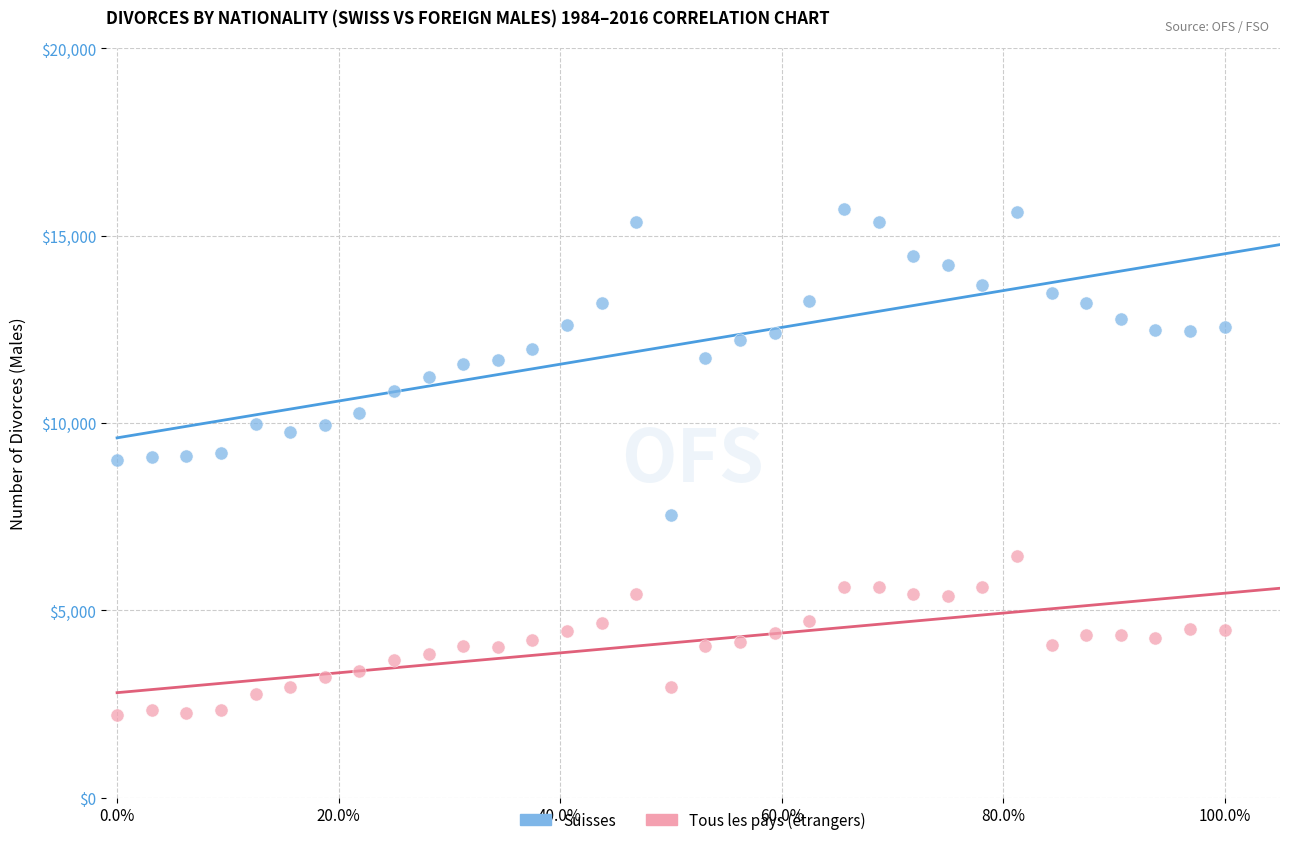

Which series contains the highest Y value?

Suisses